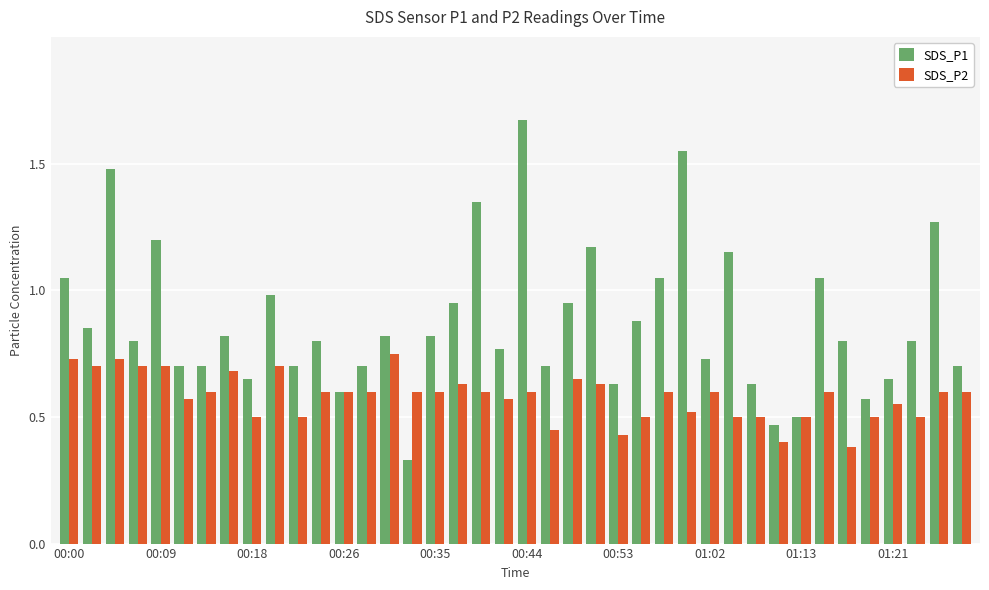

How many categories are shown in the chart?

40